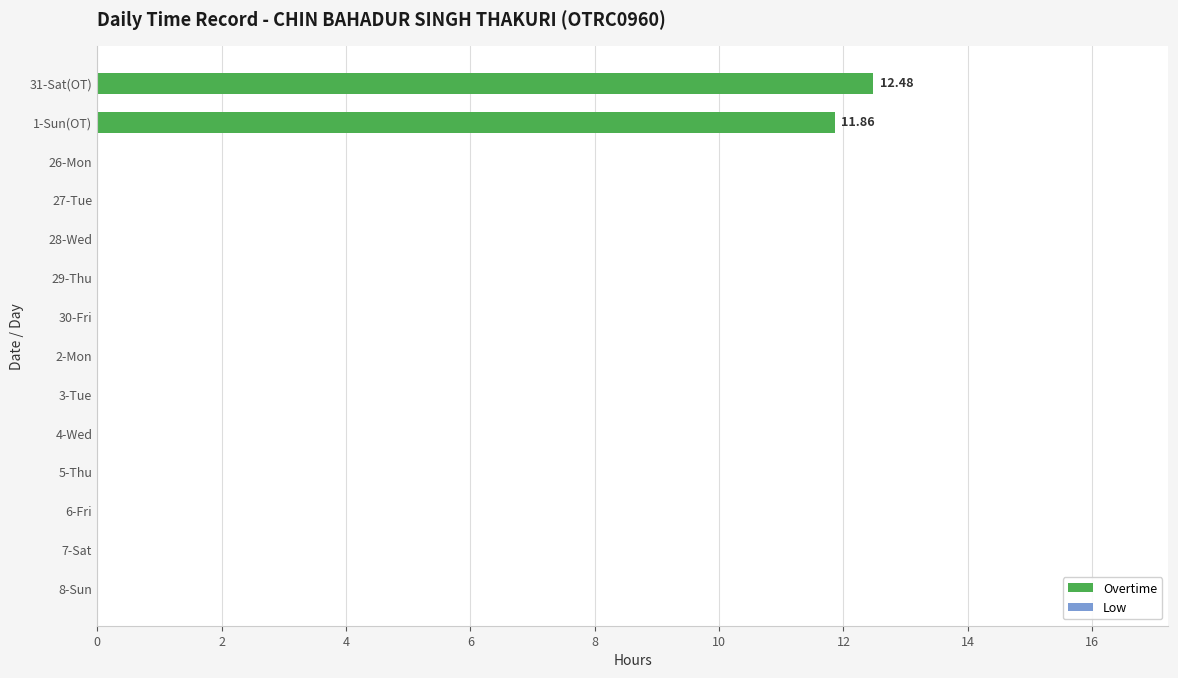

What is the change in value from 31-Sat(OT) to 30-Fri?

-12.5